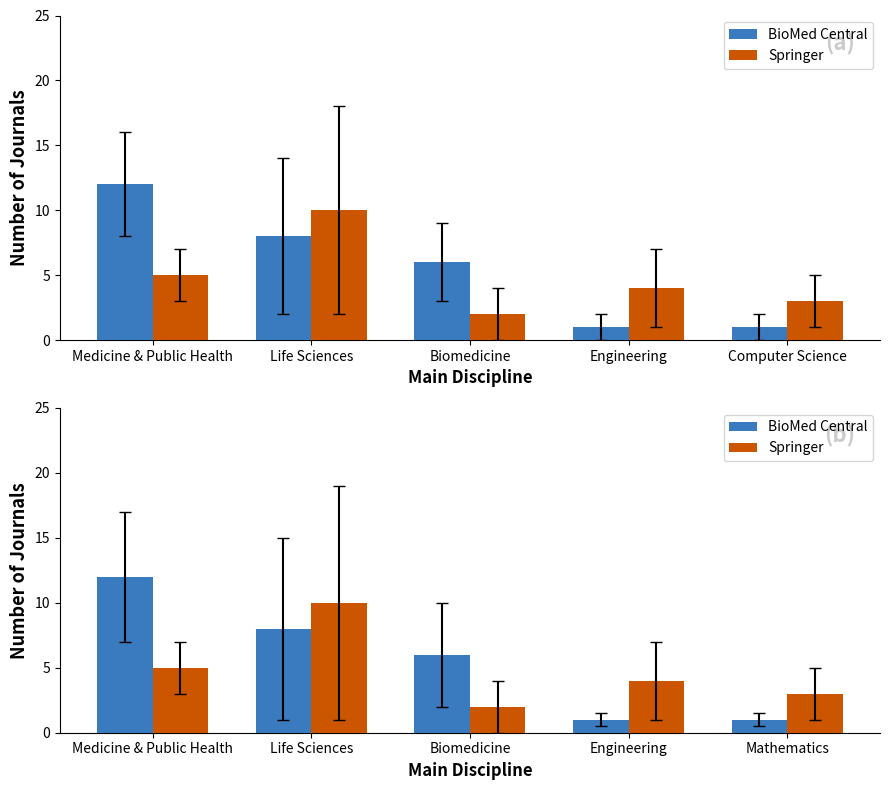

Is it true that BioMed Central equals 12 at Medicine & Public Health?

True